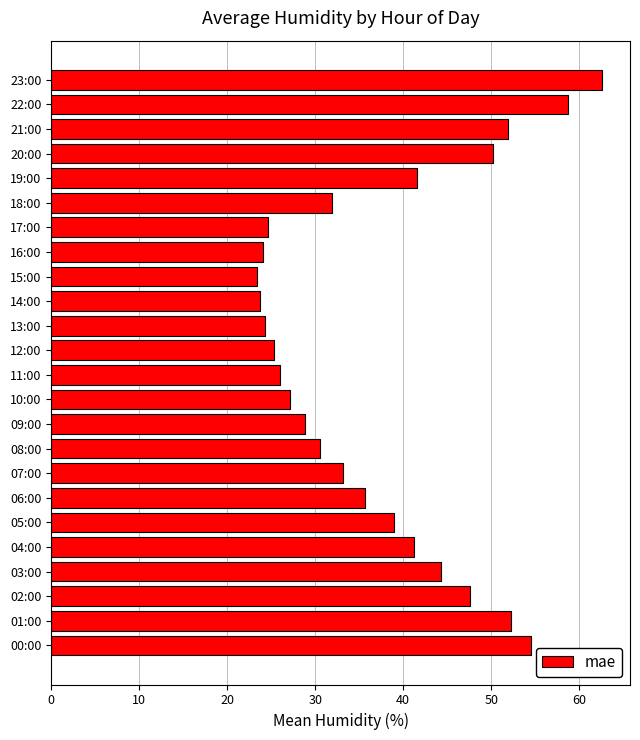

What is the sum of the values at 03:00 and 11:00?

70.4